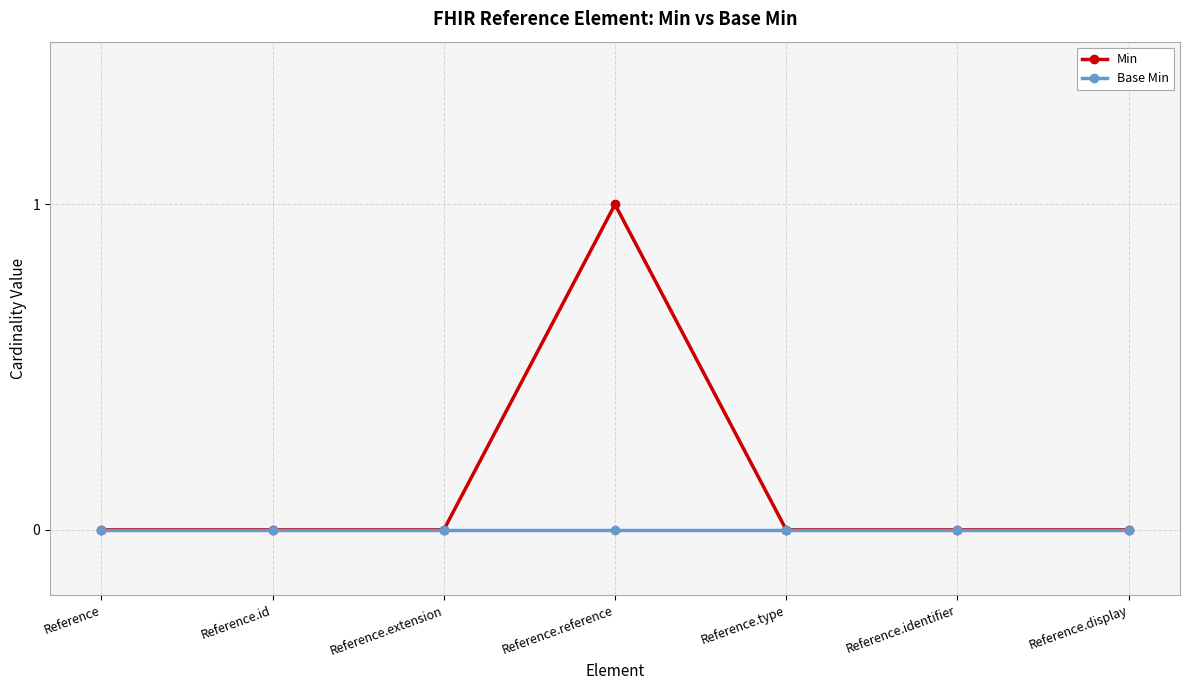

Does the chart display data point markers on the line(s)?

Yes